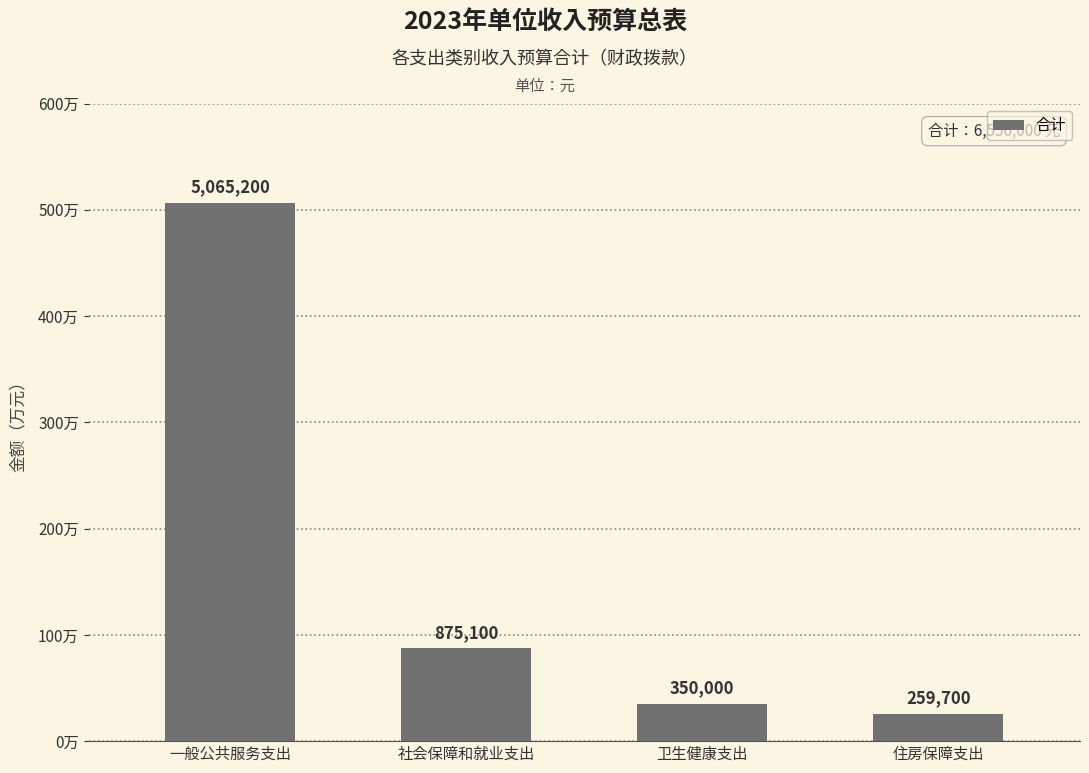

What is the maximum value shown in the chart?

5065200